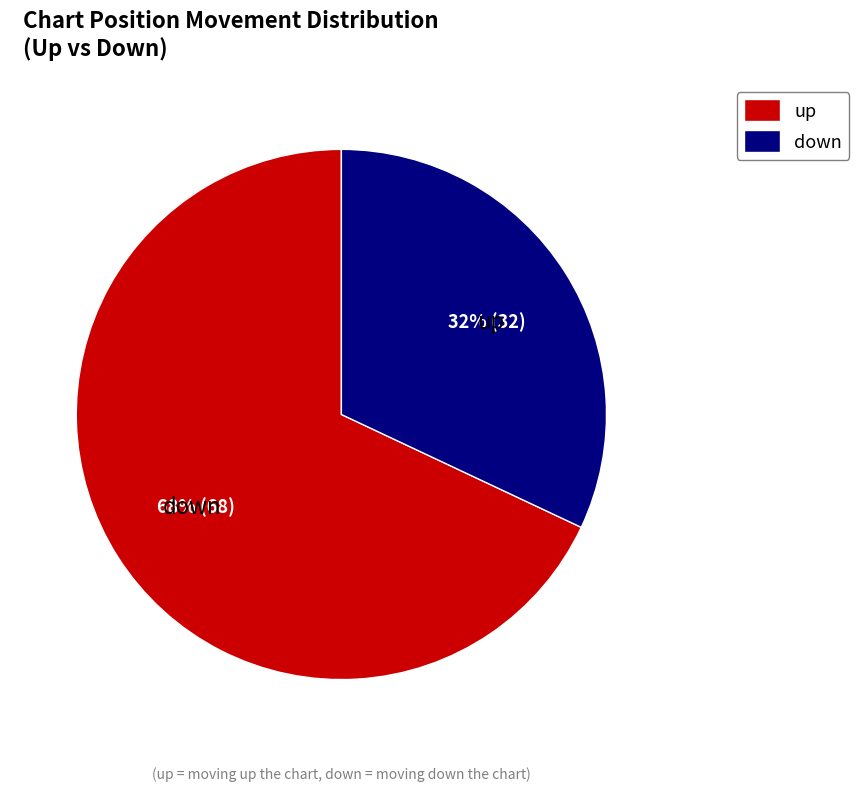

Between down and up, which is larger?

up